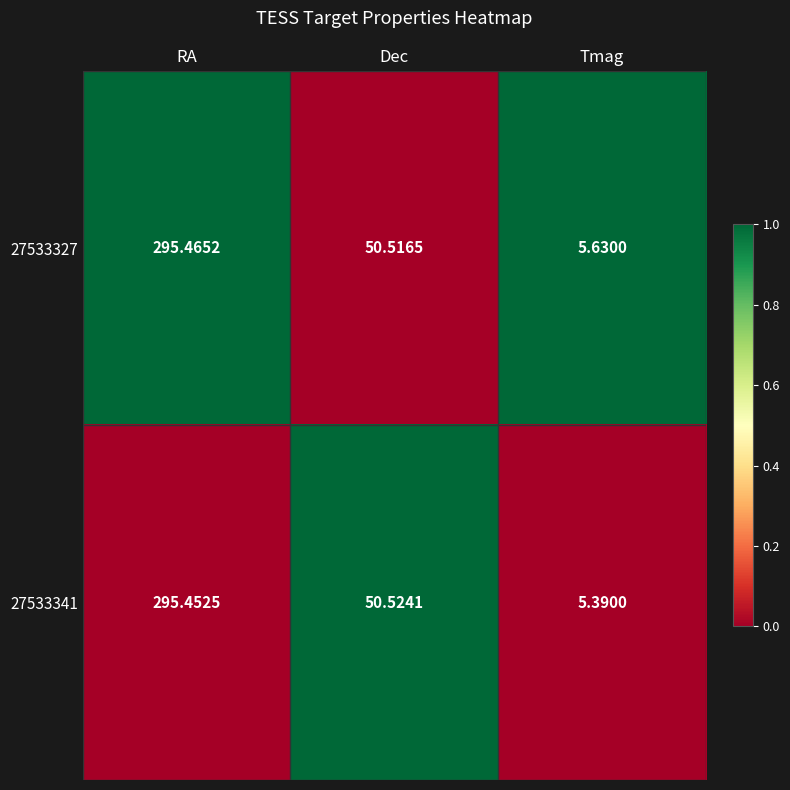

Which label corresponds to the largest value in the chart?

RA